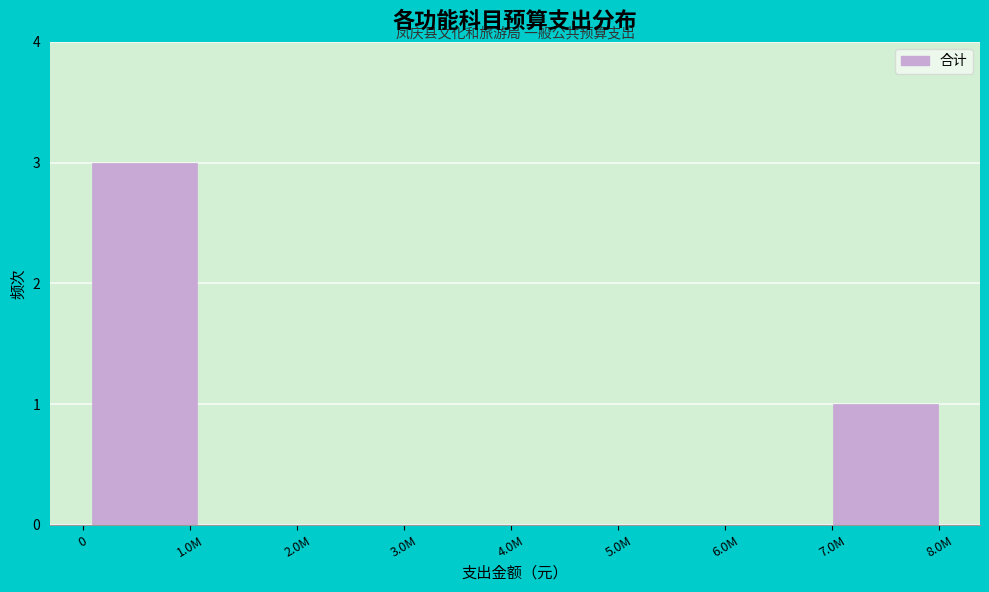

Reading left to right, list all the values displayed in this chart.

1.0M=3	2.0M=0	3.0M=0	4.0M=0	5.0M=0	6.0M=0	7.0M=1